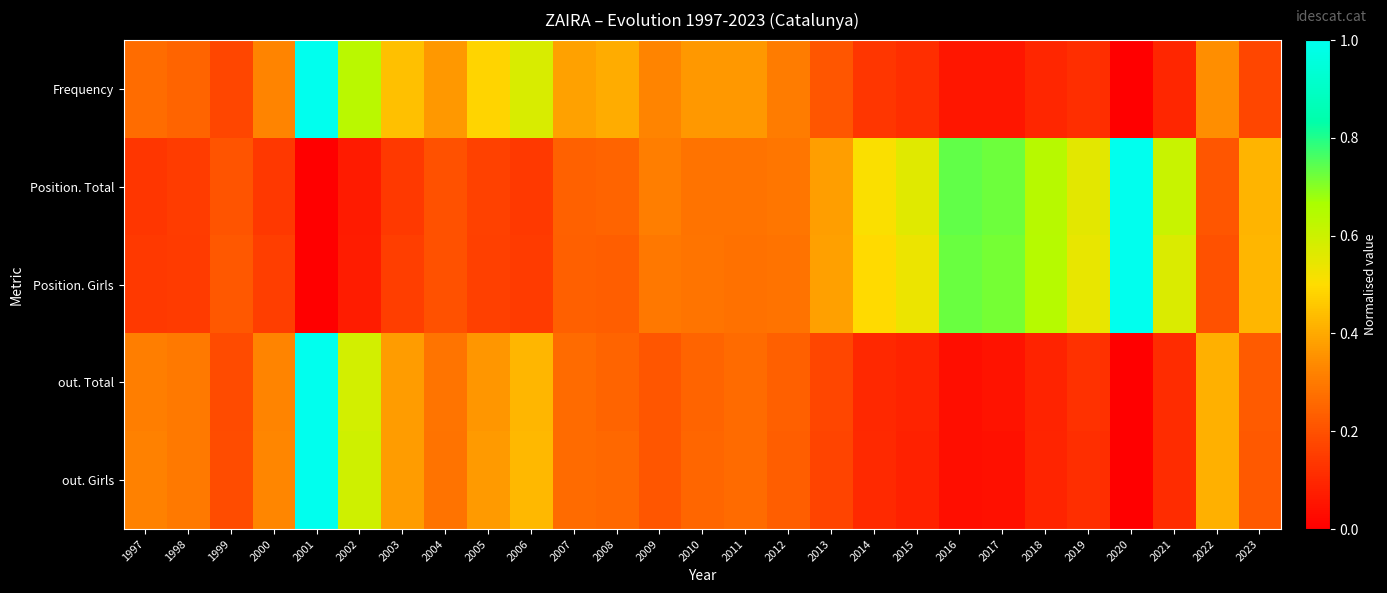

Which series changed the most between 1998 and 2004?

Frequency